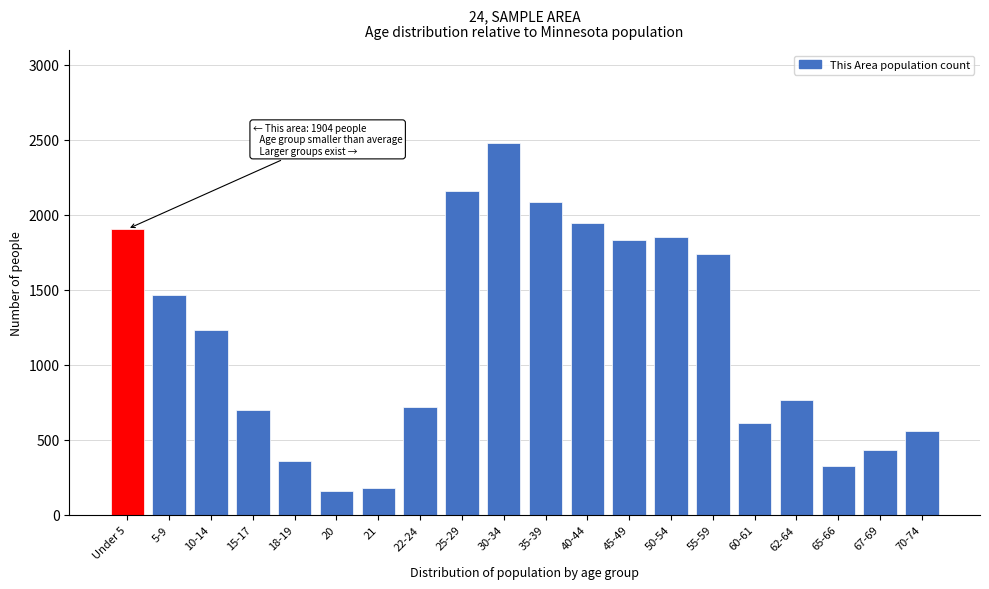

Reading left to right, extract all data points from this chart.

1904	1465	1228	697	355	159	181	721	2157	2477	2087	1942	1832	1853	1739	609	767	326	434	557